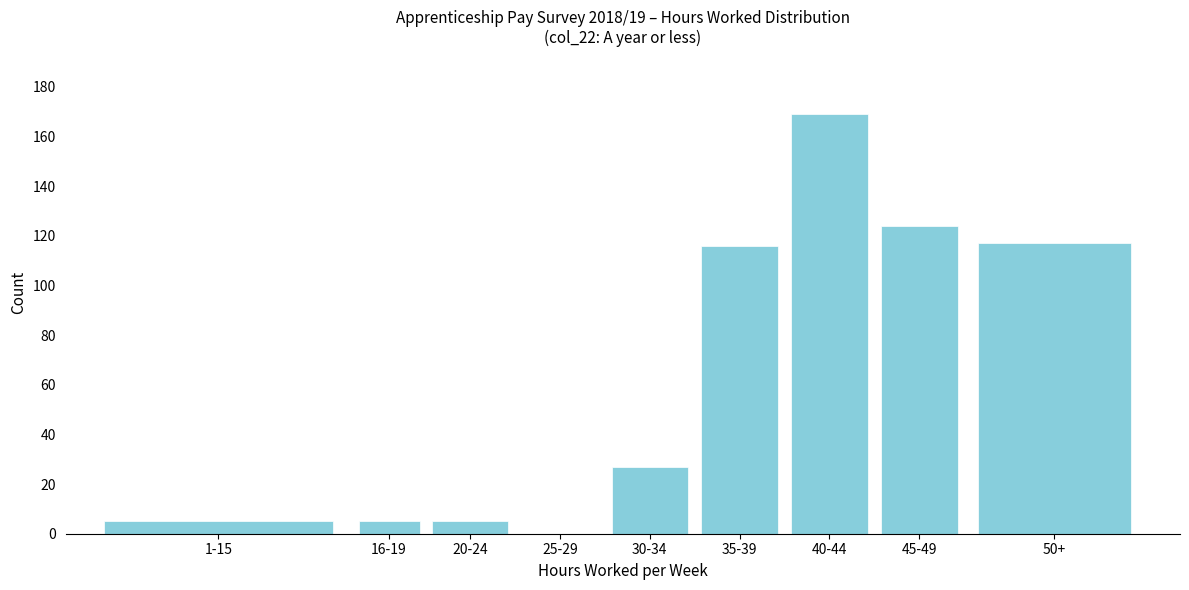

Reading left to right, list all the values displayed in this chart.

1-15=5	16-19=5	20-24=5	25-29=0	30-34=27	35-39=116	40-44=169	45-49=124	50+=117